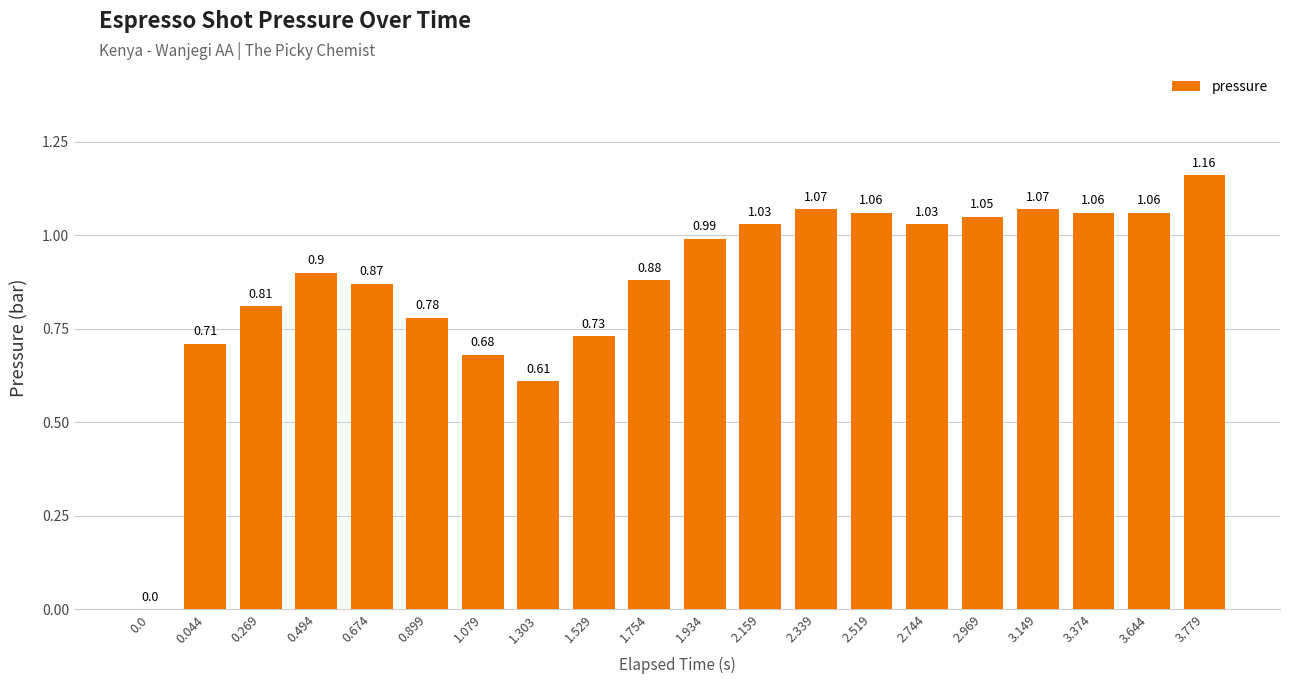

What is the change in value from 2.339 to 3.779?

+0.1